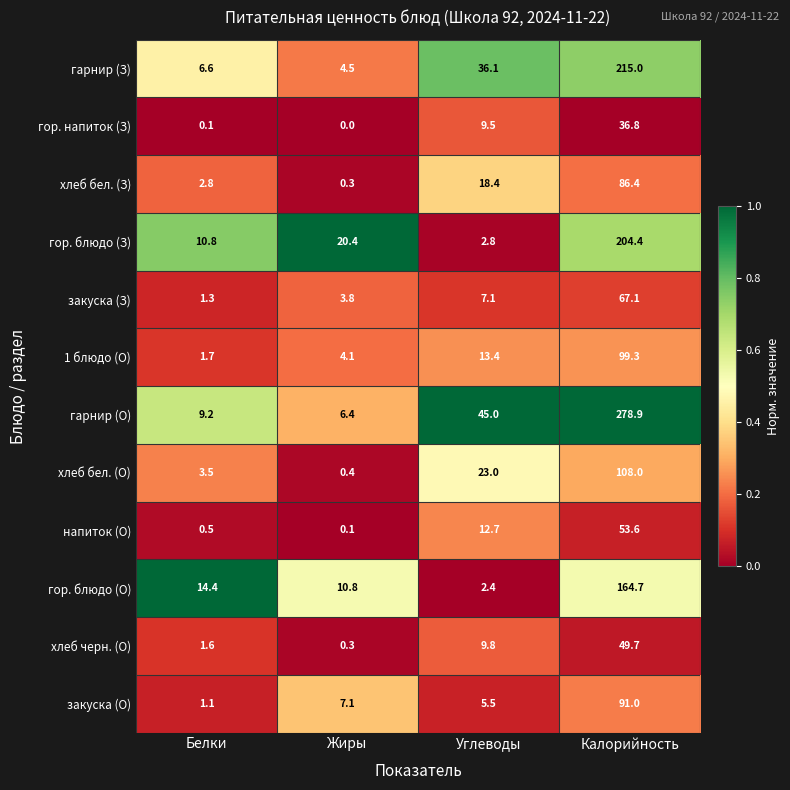

What is the difference between the гор. блюдо (З) values at Калорийность and Углеводы?

201.6